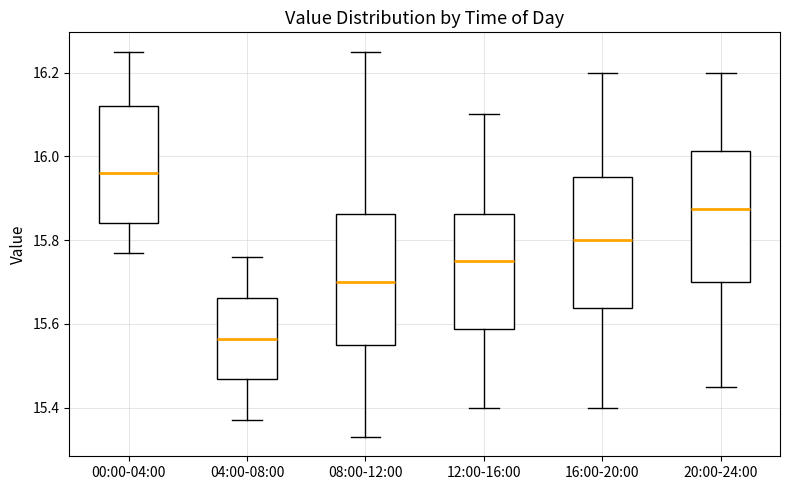

Where is the lower edge of the box for 20:00-24:00 on the y-axis? The values are not printed on the chart, so give them approximately, as read against the axis.

15.70